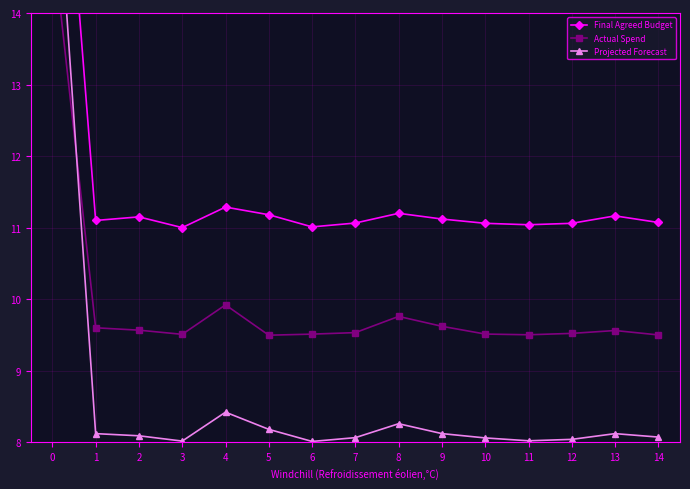

True or false: Actual Spend and Final Agreed Budget cross at least once.

False